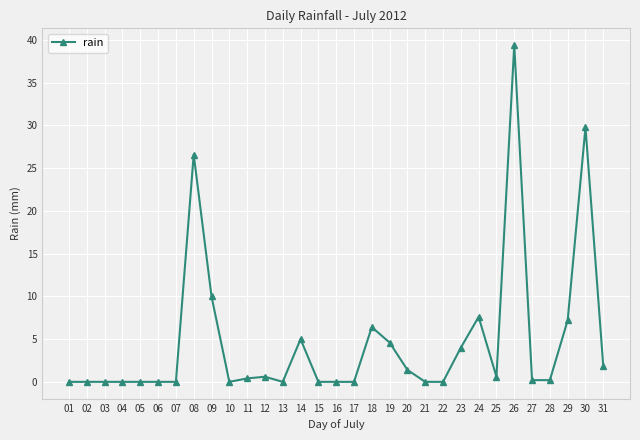

The value at 01 is 0.0. True or false?

True